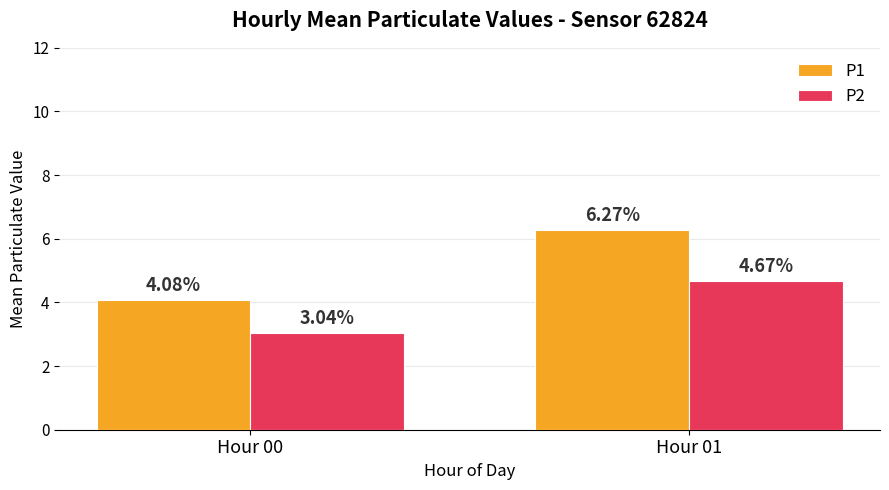

What is the average value of the P1 series?

5.2